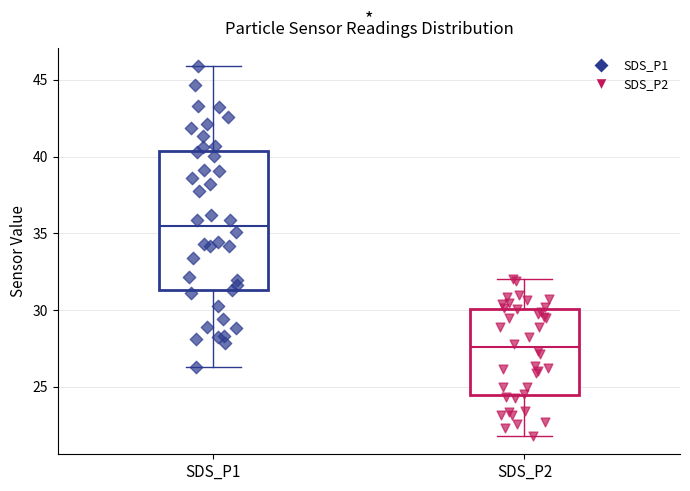

Reading left to right, read every box against the y-axis: the position of its median line, the range the box covers, and the ends of its whiskers. The values are not printed on the chart, so give them approximately, as read against the axis.

SDS_P1: median 35.5, box 31.5 to 40.5, whiskers 26.5 to 46.0
SDS_P2: median 27.5, box 24.5 to 30.0, whiskers 22.0 to 32.0